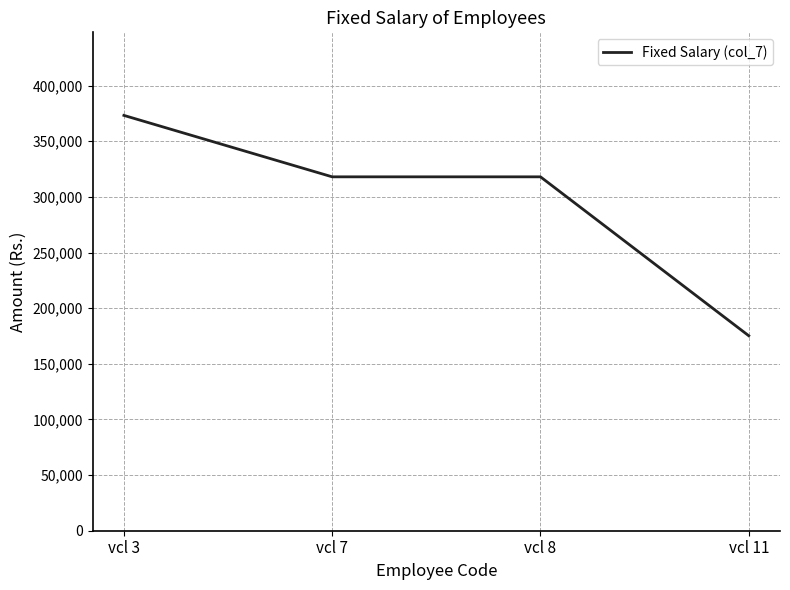

Does the chart display data point markers on the line(s)?

No